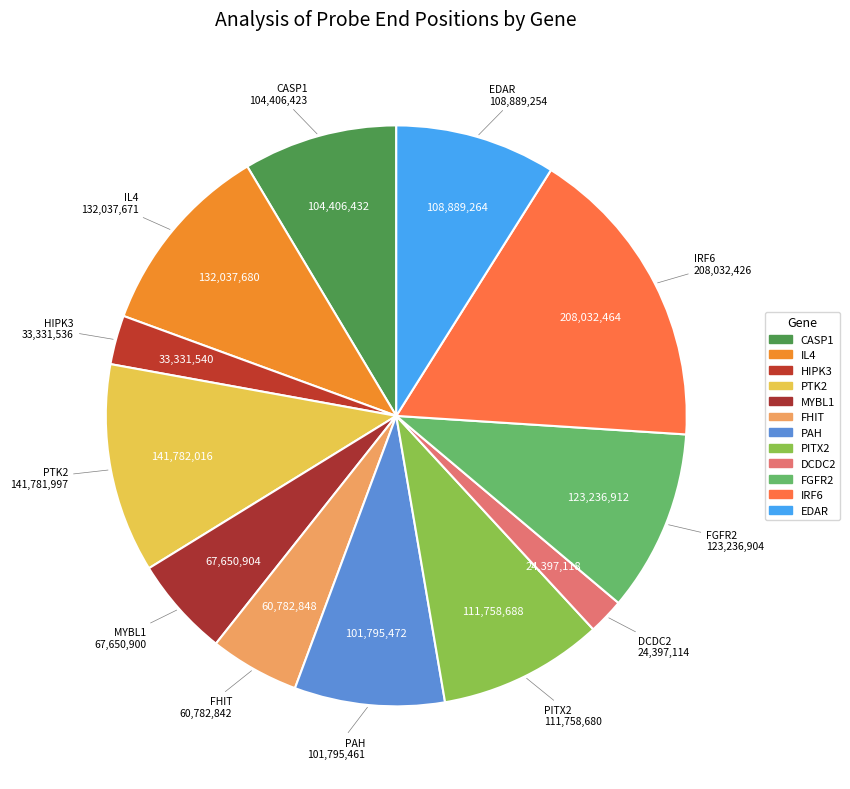

Which category has the smallest portion of the pie?

DCDC2